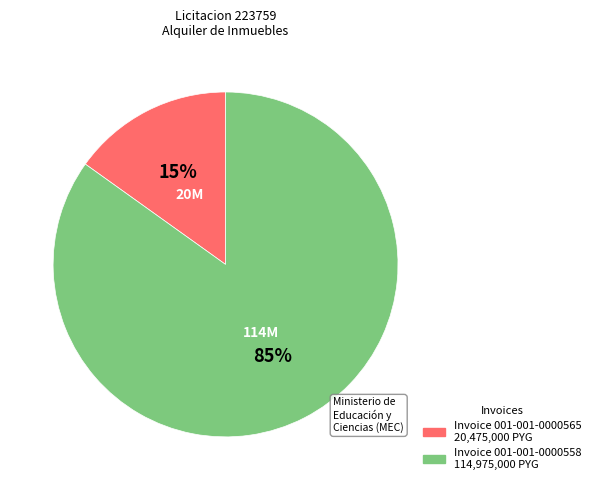

To the nearest percent, what is the difference between the largest and smallest slice percentages?

70%